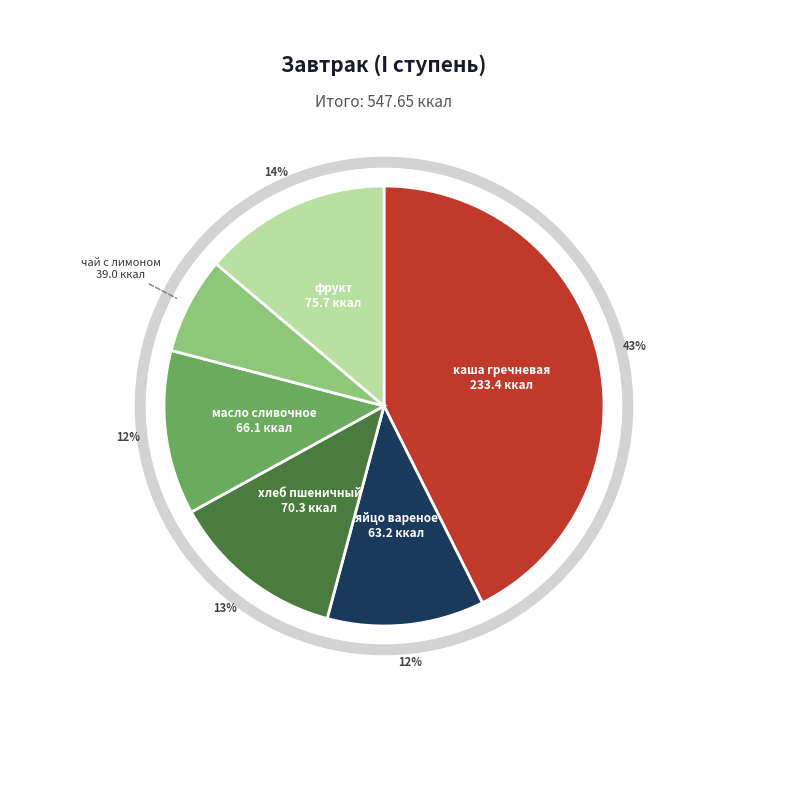

How many segments does this pie chart have?

6